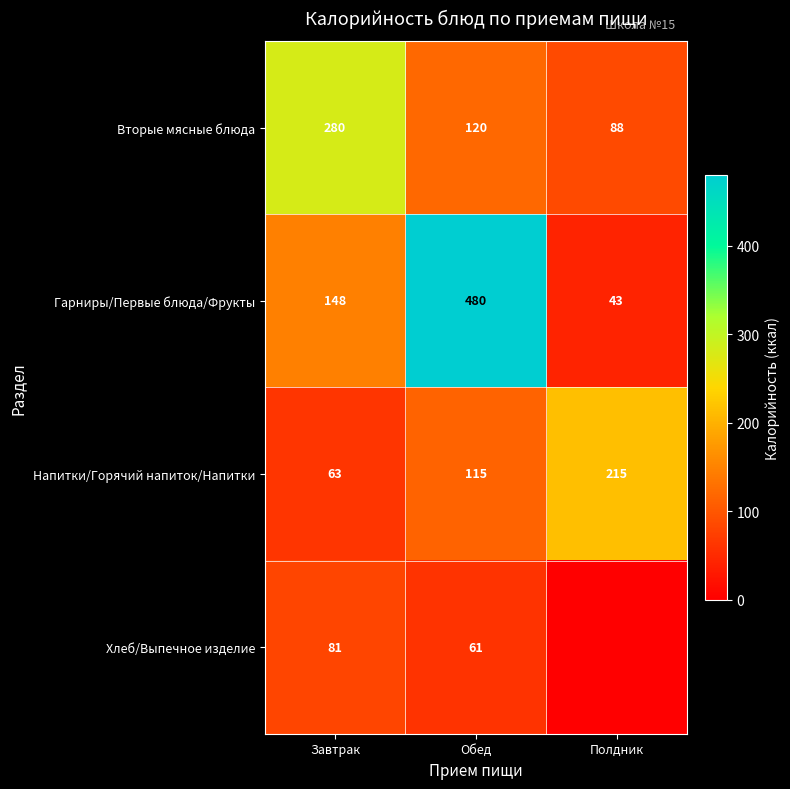

At which category does the chart reach its minimum across all series?

Полдник